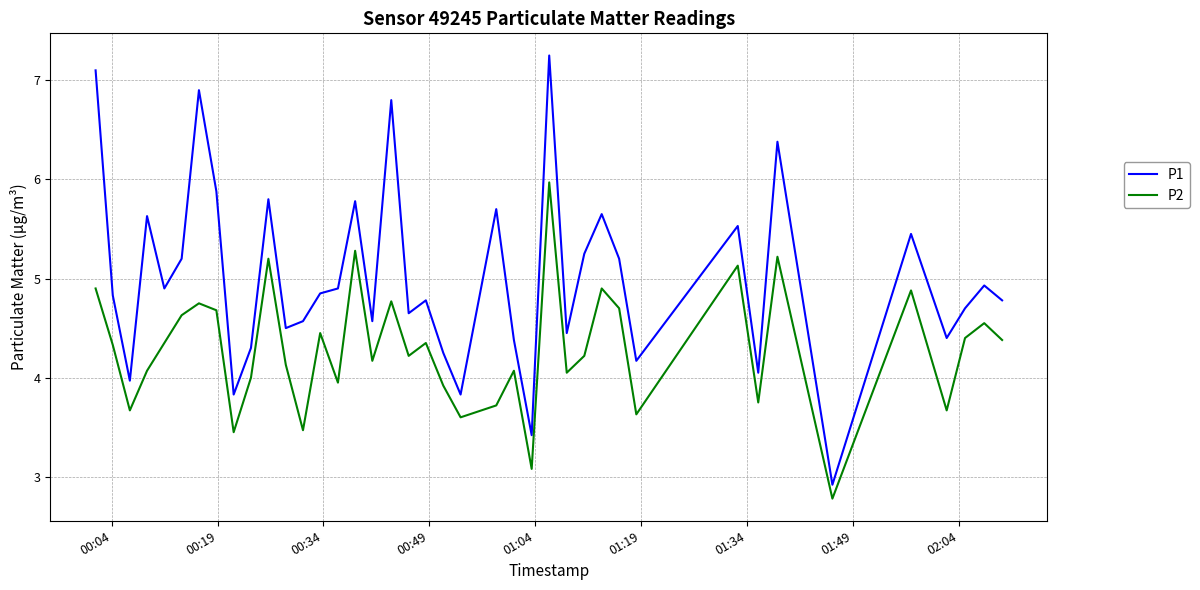

How many distinct data groups are displayed?

2